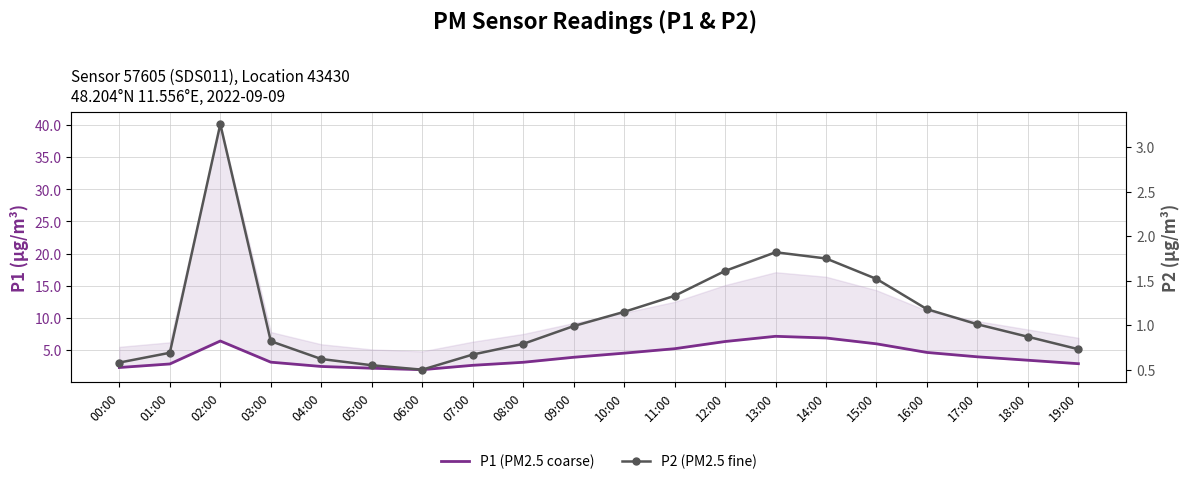

What is the label of the 16th point from the left?

15:00